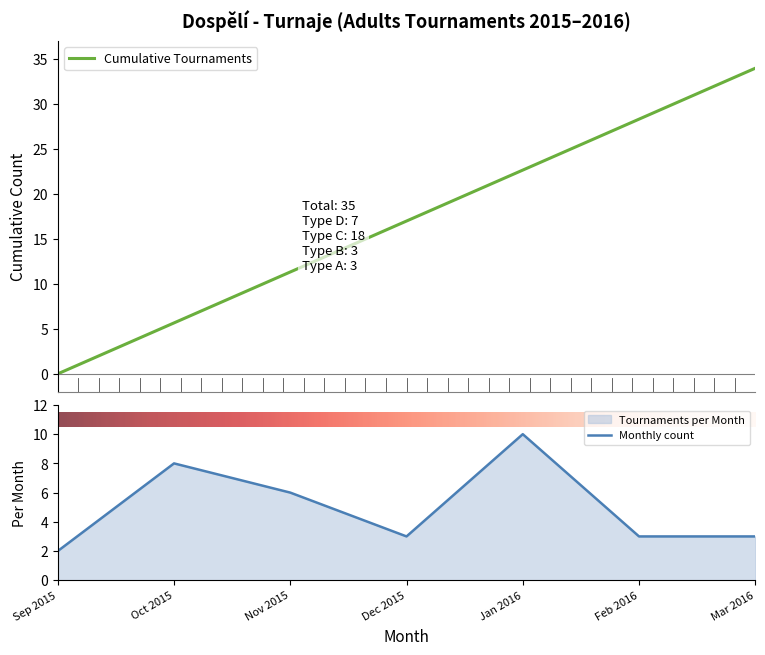

What is the approximate value at 2015-12-13, to the nearest 5?

20